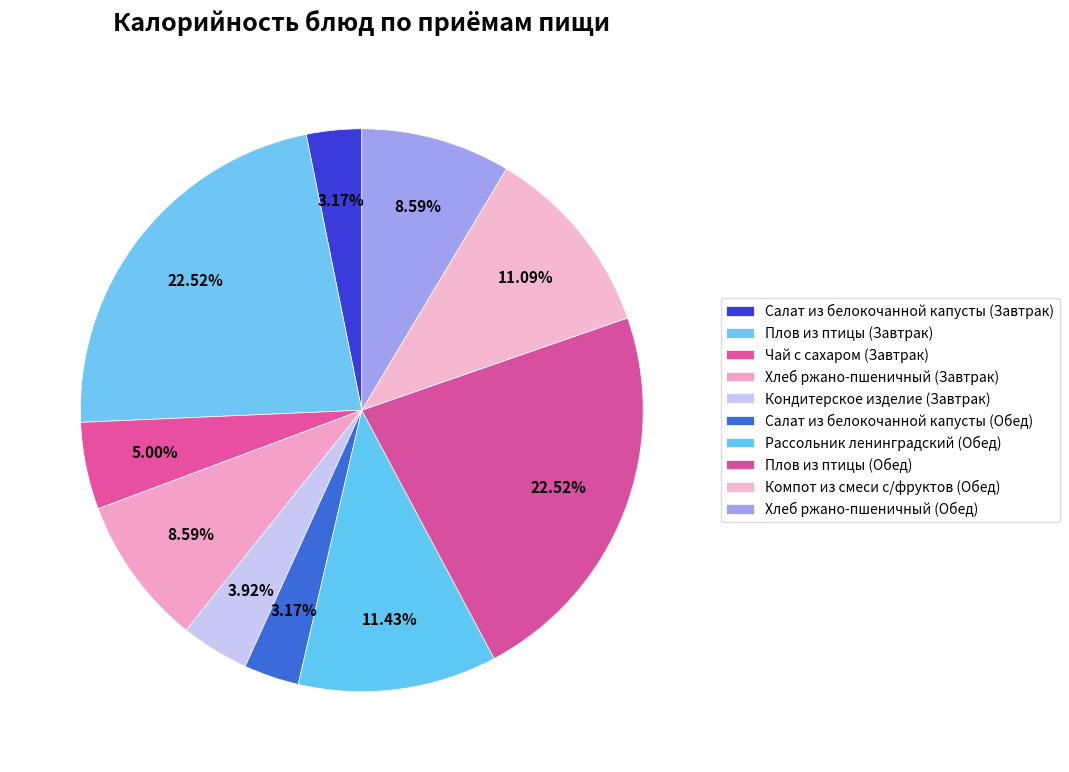

How many slices are in this pie chart?

10